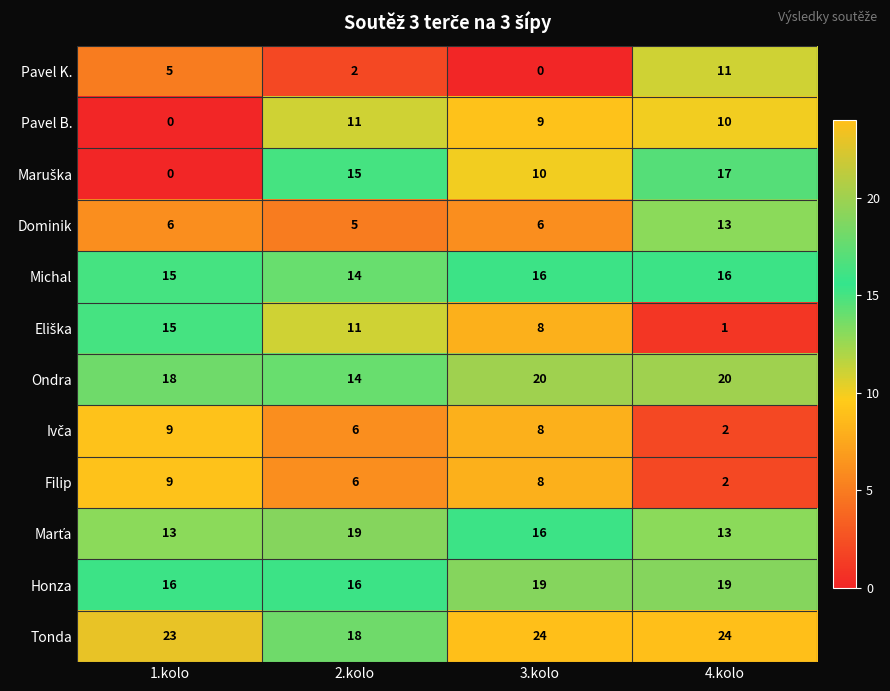

What is the sum of all Michal values?

61